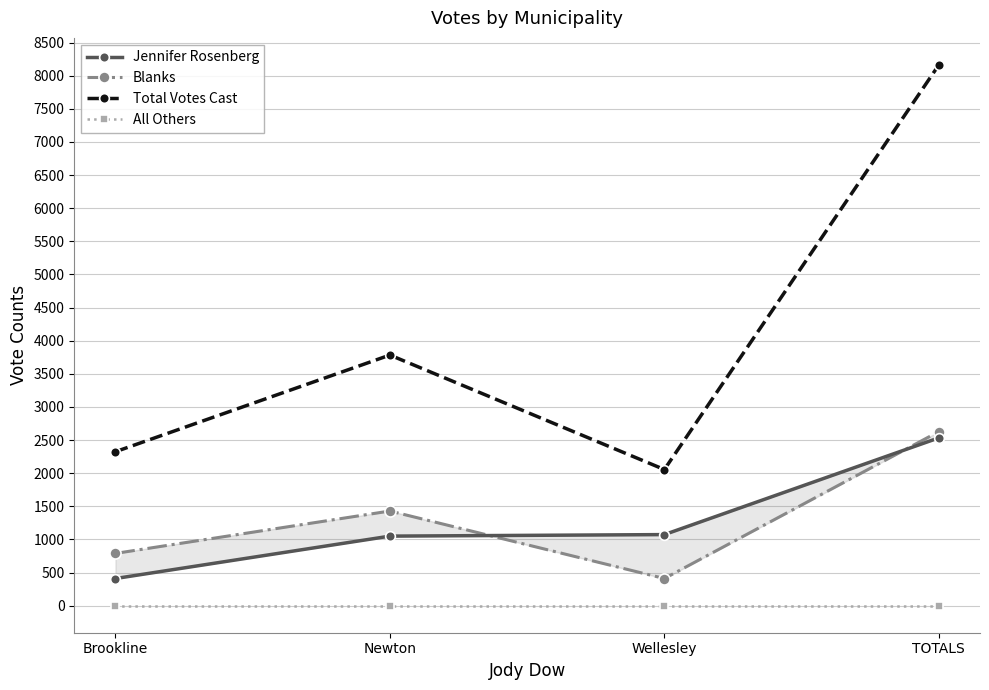

What is the sum of all Total Votes Cast values?

16324